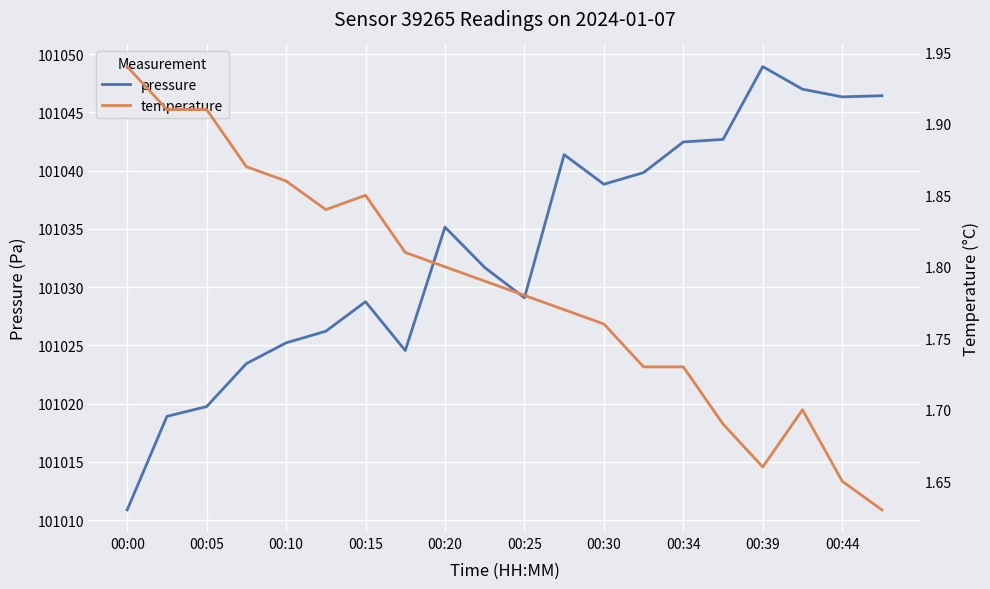

Where does the pressure series first go above 101035?

00:20